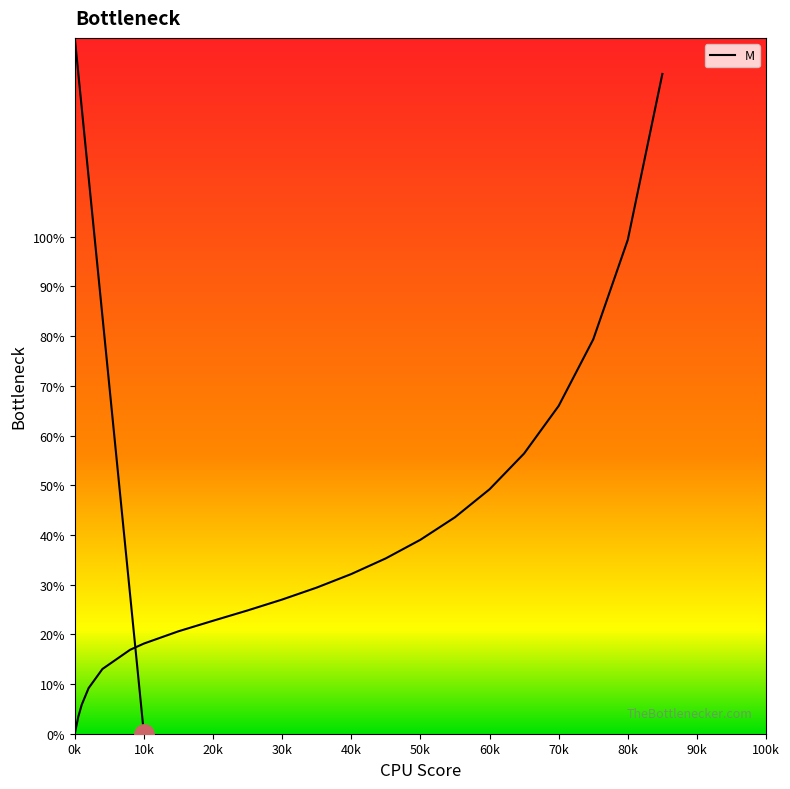

What is the difference between the maximum and minimum values?

132.7